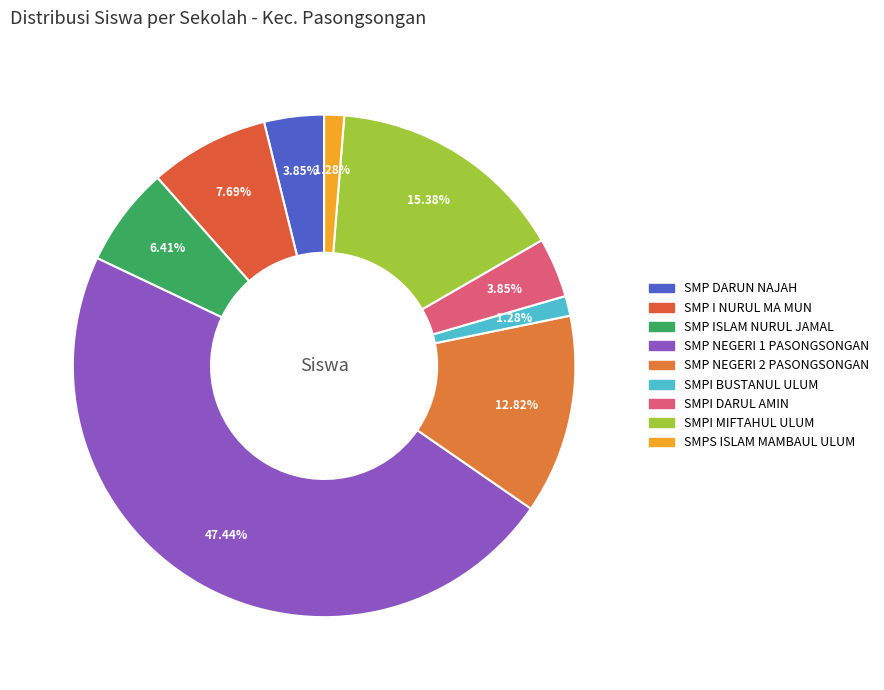

What is the largest slice in the pie chart?

SMP NEGERI 1 PASONGSONGAN